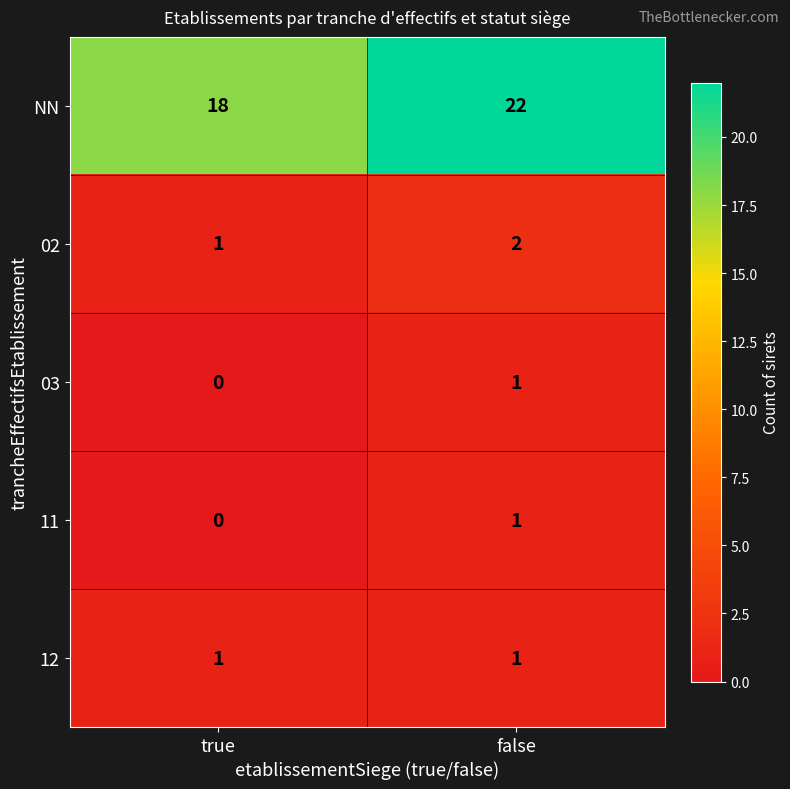

What is the total value across all series at false?

27